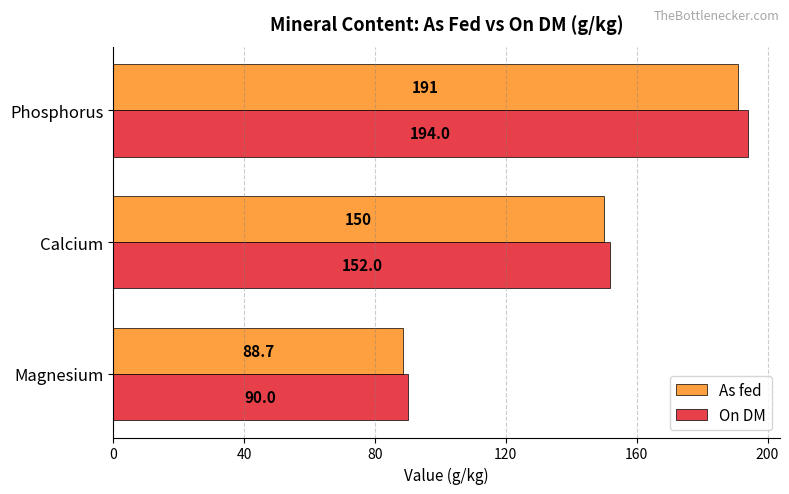

What is the difference between the As fed values at Magnesium and Phosphorus?

102.3